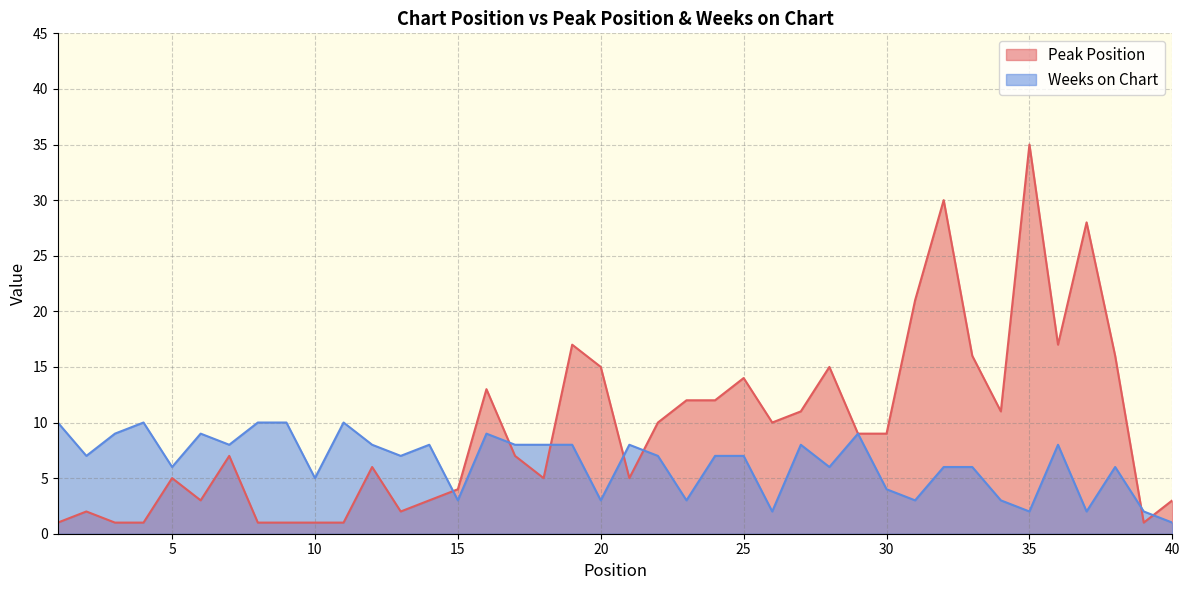

What is the difference between the second highest and second lowest values in the Peak Position series?

29